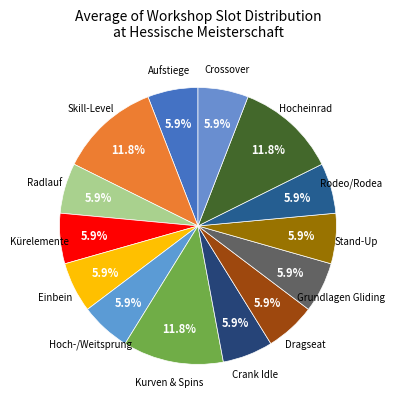

Do Kurven & Spins and Hocheinrad together represent more than half of the pie?

No